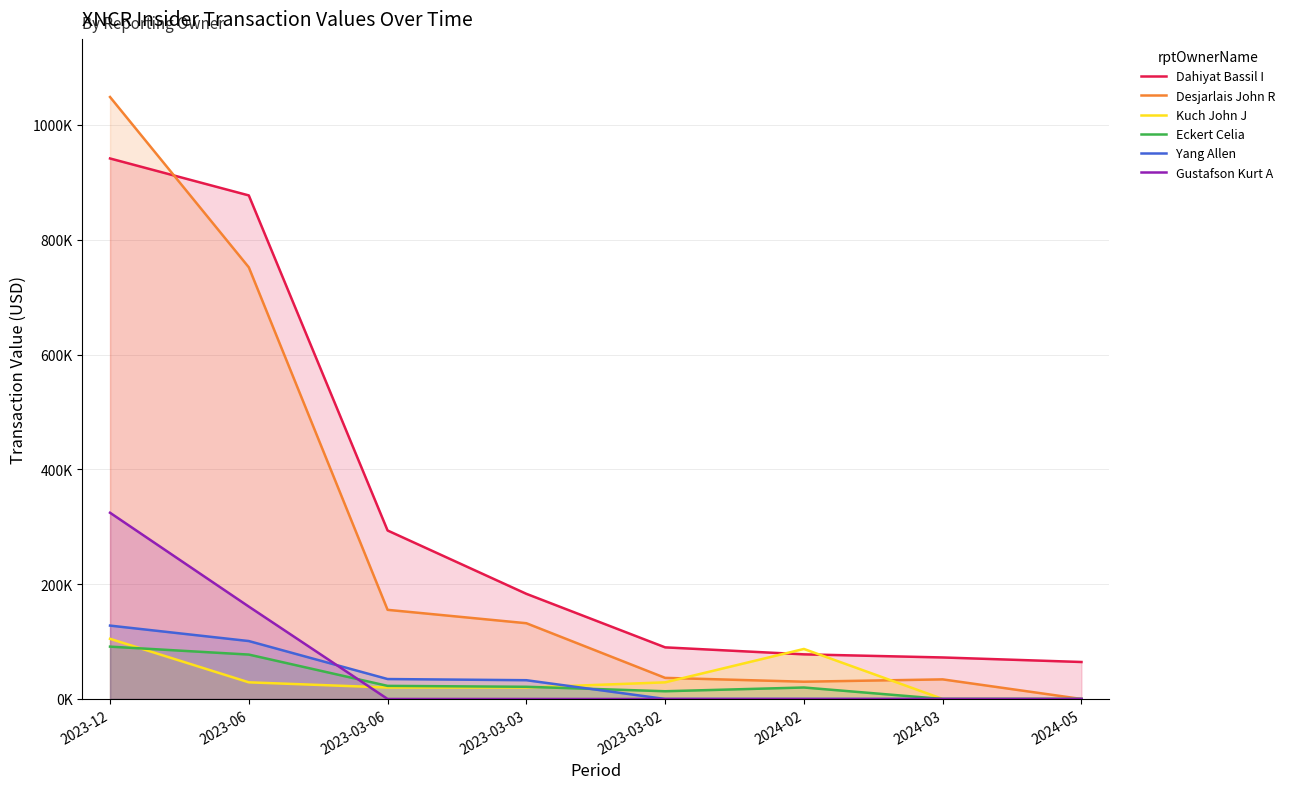

True or false: Yang Allen and Gustafson Kurt A intersect in this chart.

True